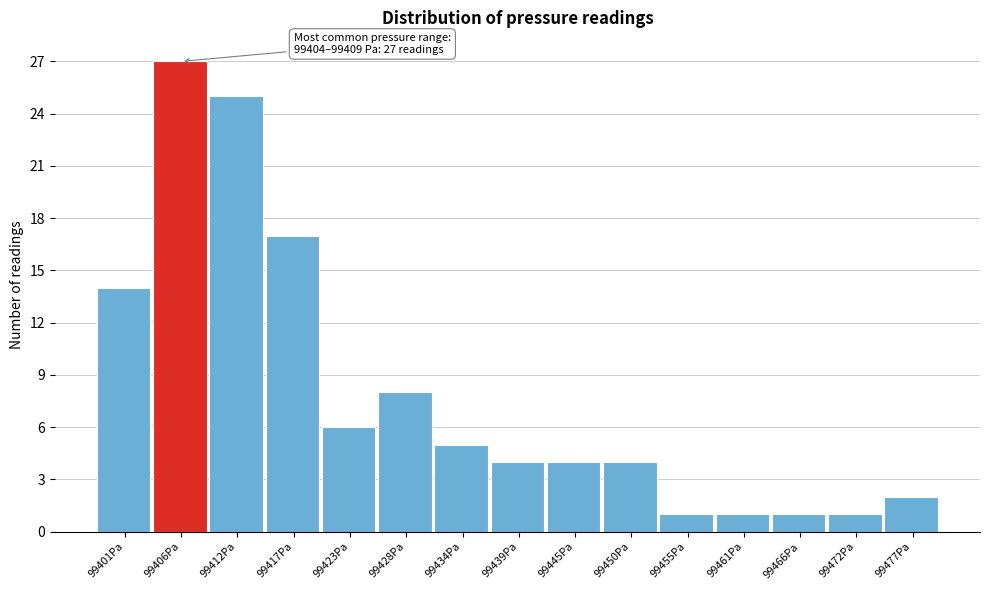

Which range on the x-axis has the tallest bar?

99404 to 99409